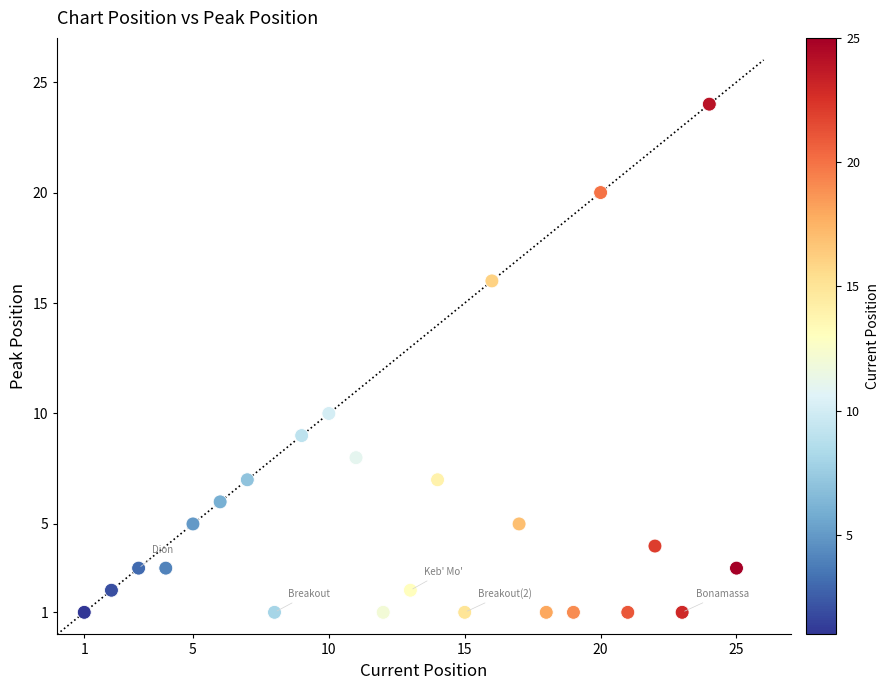

What is the range of X values (max minus min)?

24